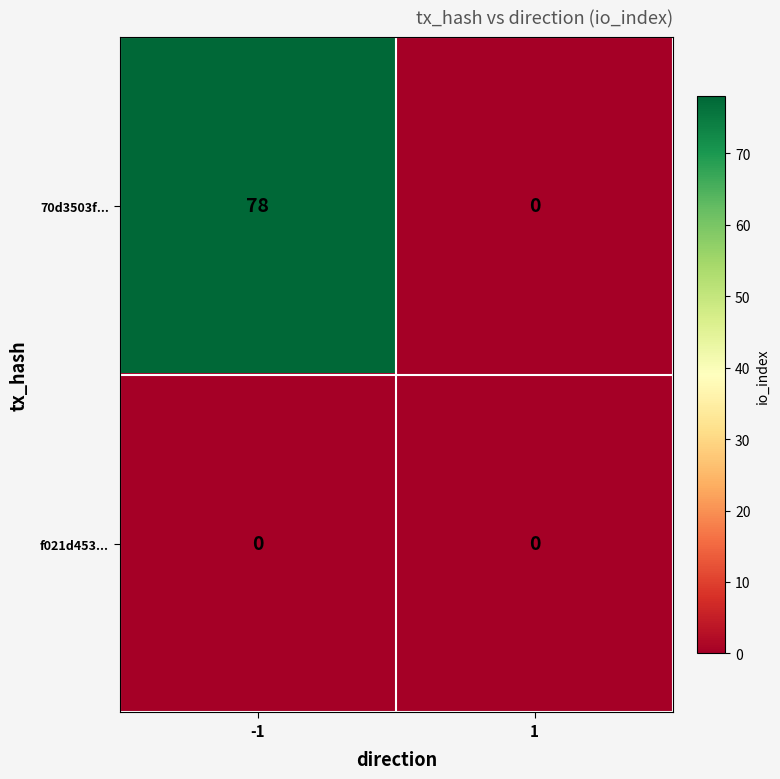

At which category is the sum across all series the highest?

-1